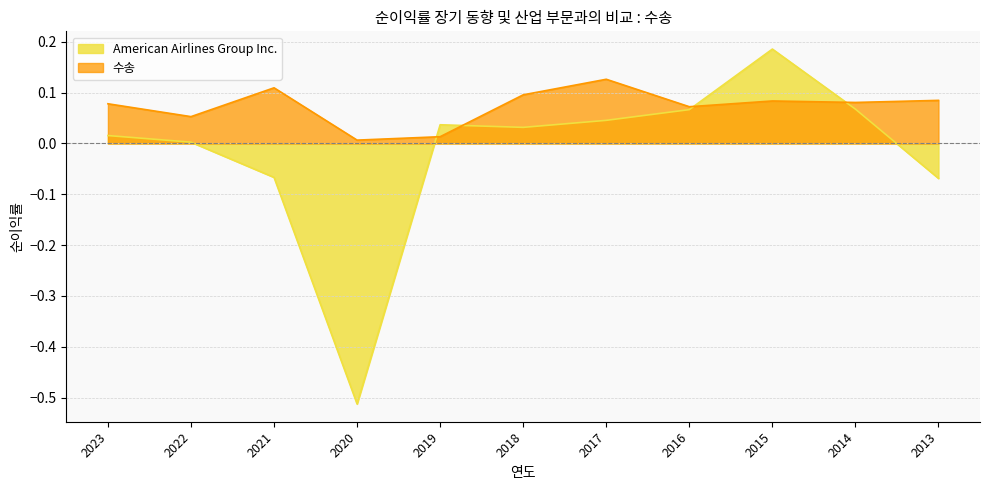

Which label corresponds to the smallest value in the chart?

2020